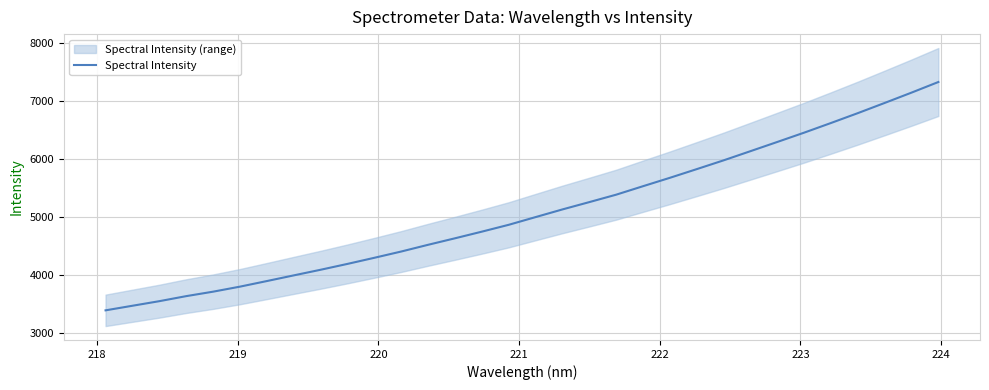

How many distinct data groups are displayed?

1